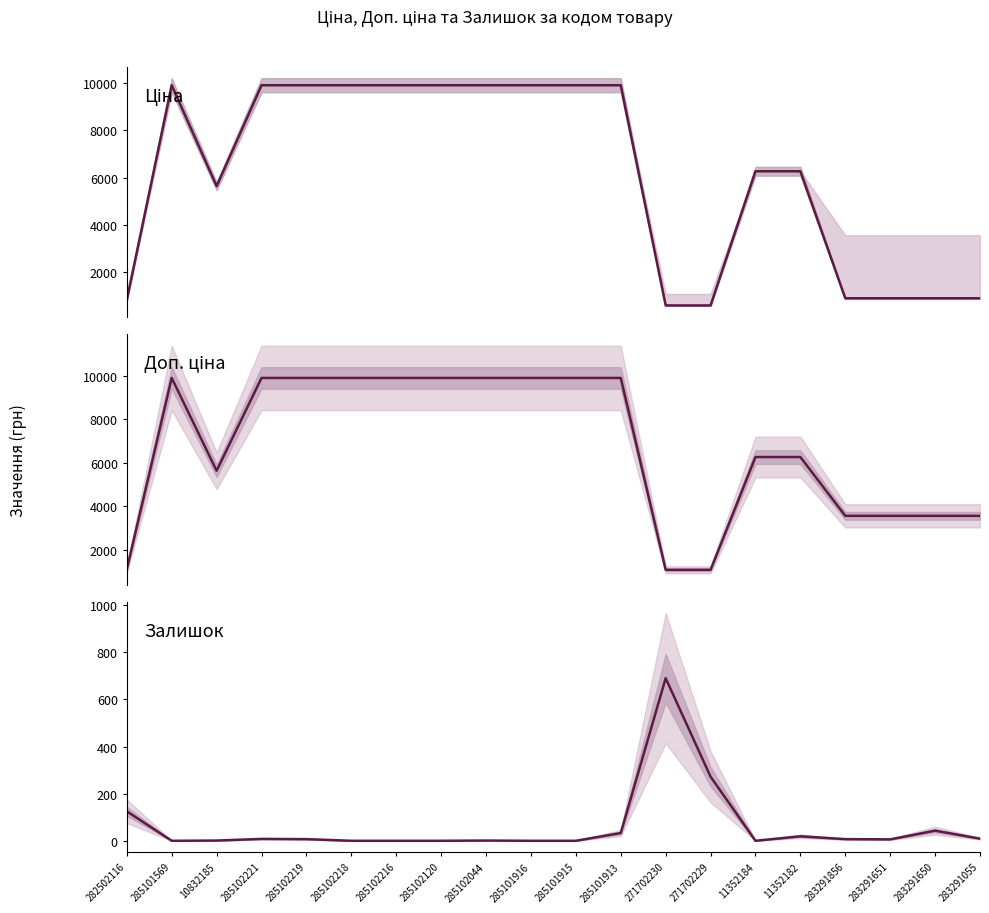

At which category does Доп. ціна reach its first local valley?

10832185